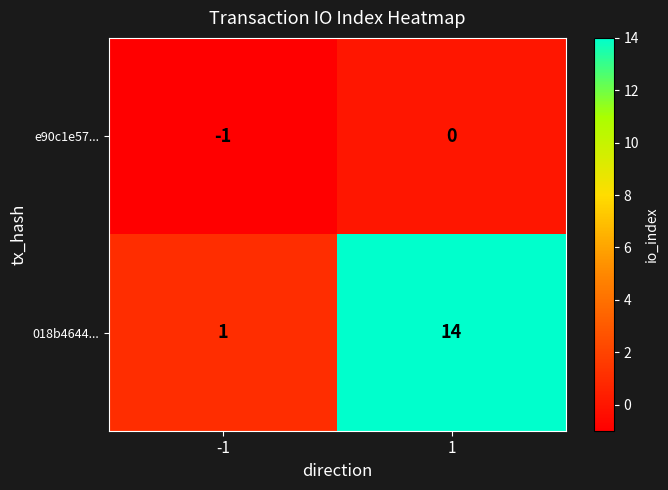

True or false: e90c1e57... has a value of 0 at 1.

True